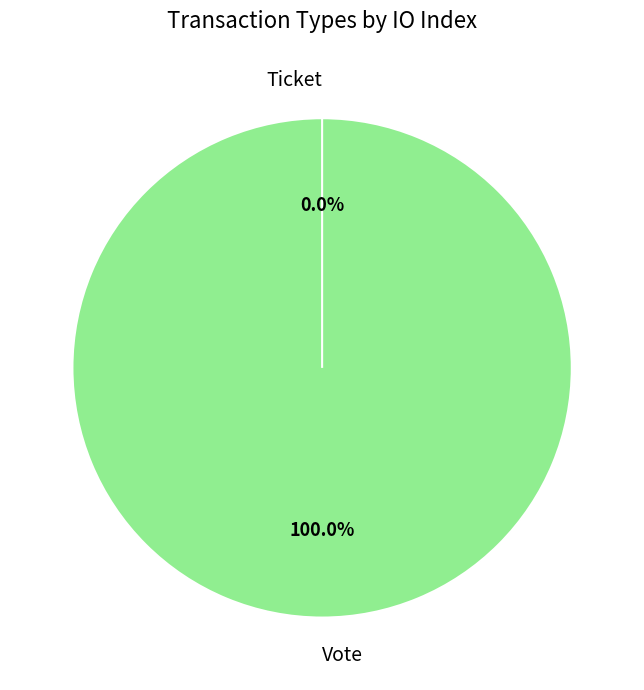

Which category has the smallest portion of the pie?

Ticket